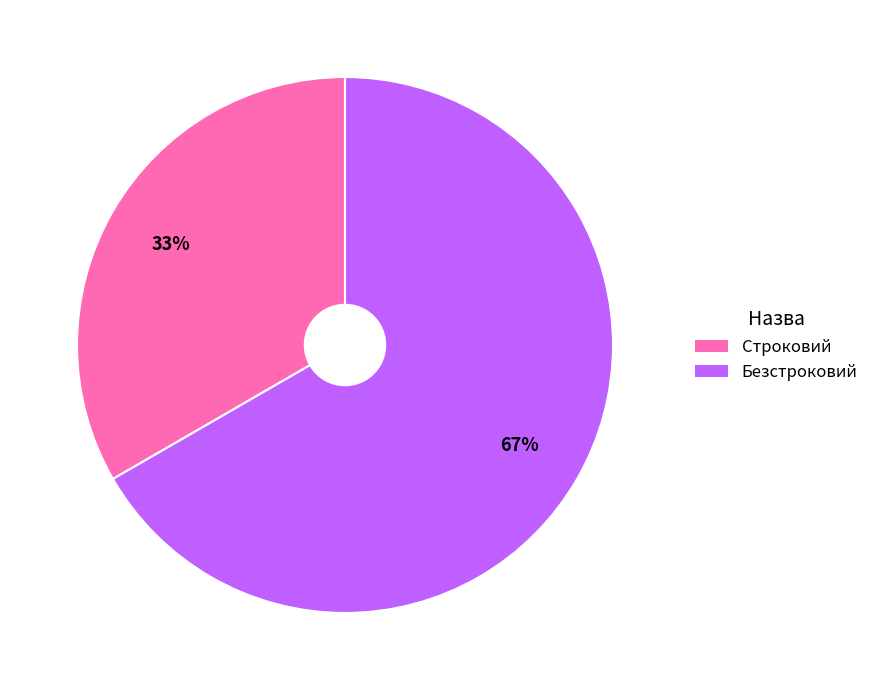

The Безстроковий slice represents 67% of the pie. True or false?

True